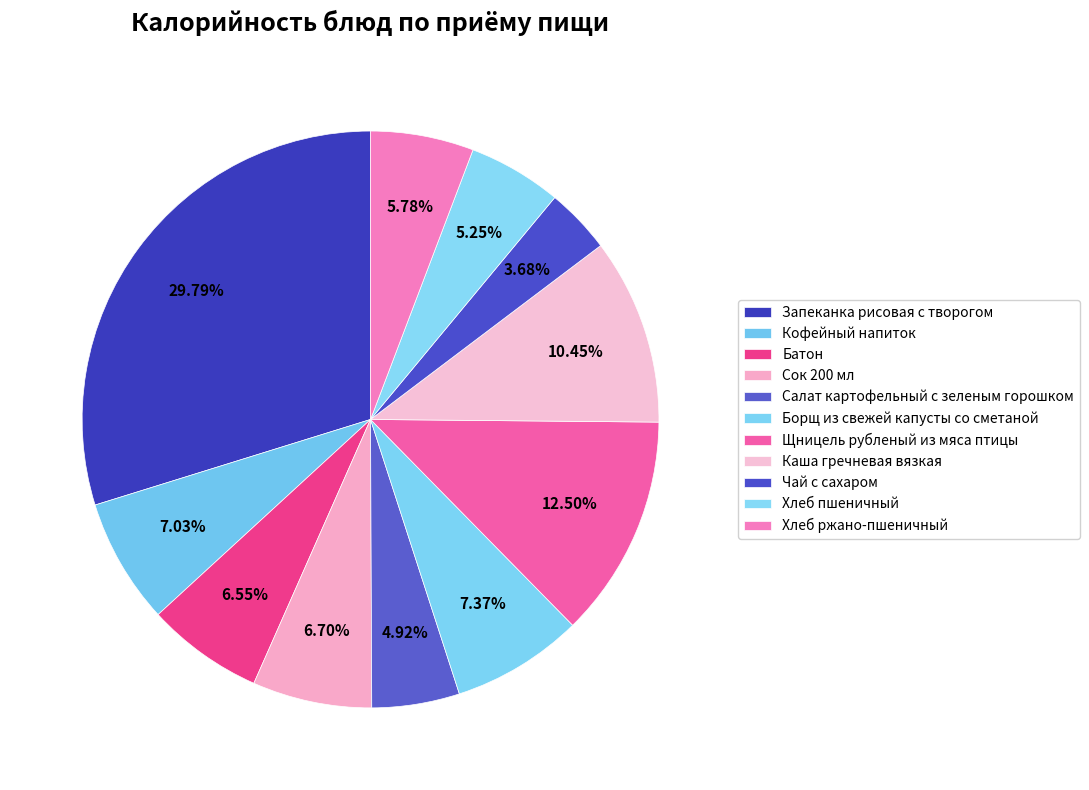

Which category has the biggest portion of the pie?

Запеканка рисовая с творогом